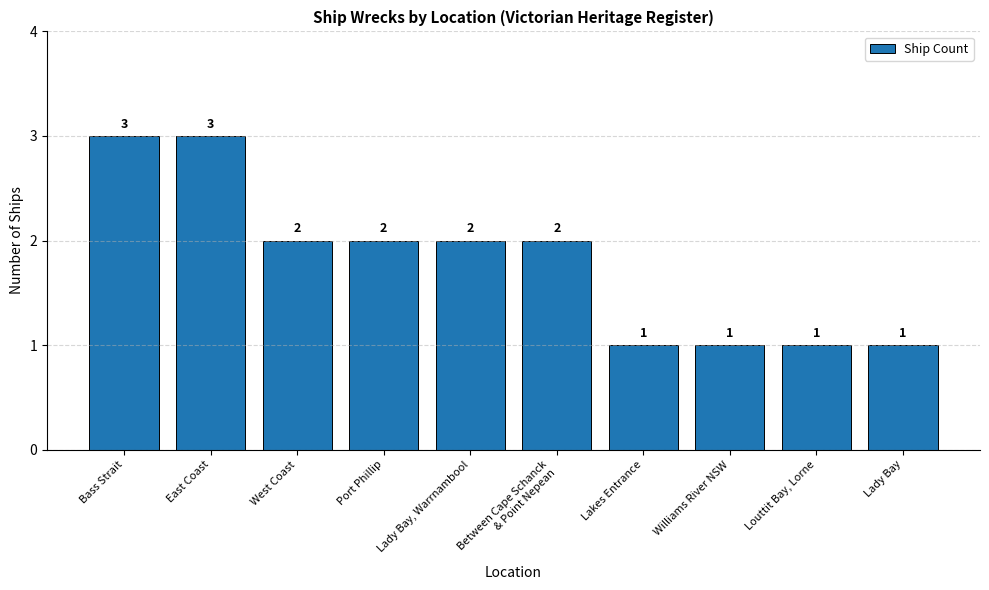

Reading right to left, what are all the values shown in this chart?

1	1	1	1	2	2	2	2	3	3